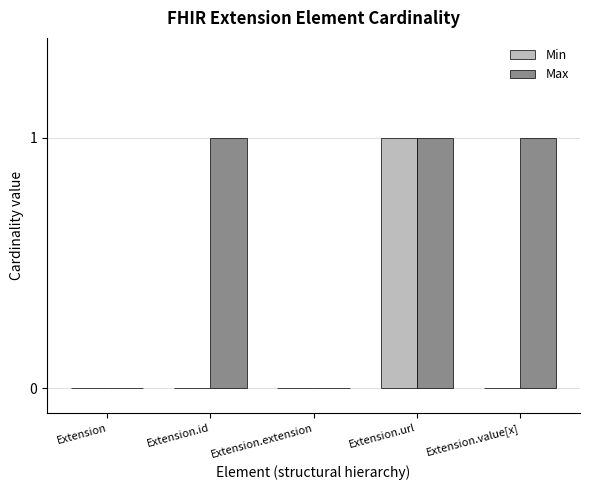

Reading left to right, transcribe all the data shown in this chart.

Min: Extension=0	Extension.id=0	Extension.extension=0	Extension.url=1	Extension.value[x]=0
Max: Extension=0	Extension.id=1	Extension.extension=0	Extension.url=1	Extension.value[x]=1